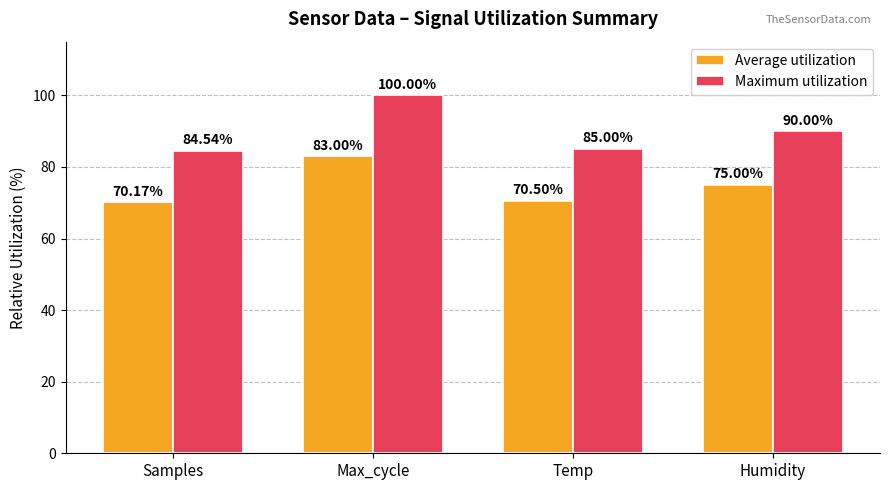

Count the number of categories in the chart.

4